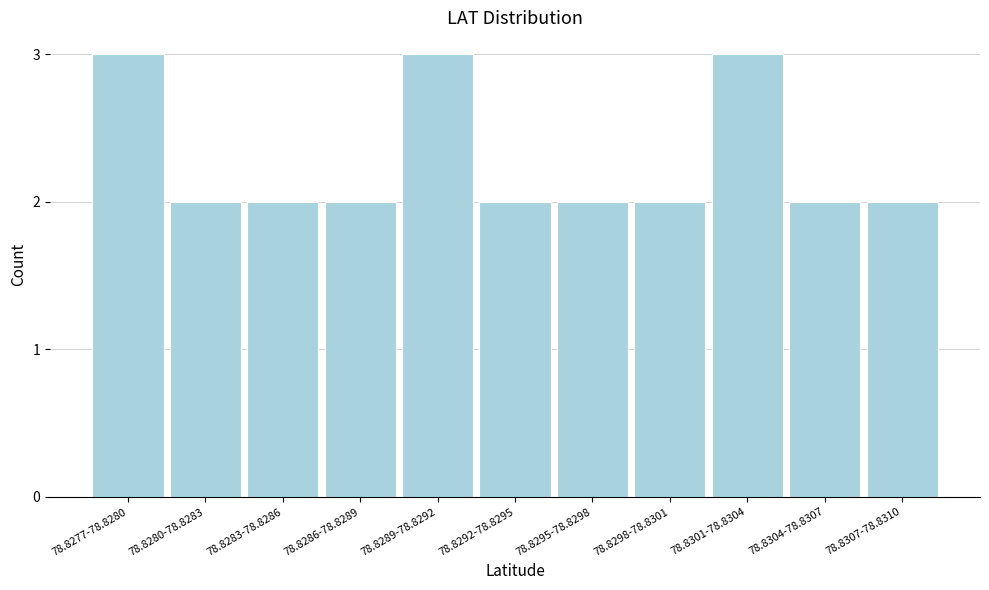

Reading left to right, extract all data points from this chart.

3	2	2	2	3	2	2	2	3	2	2